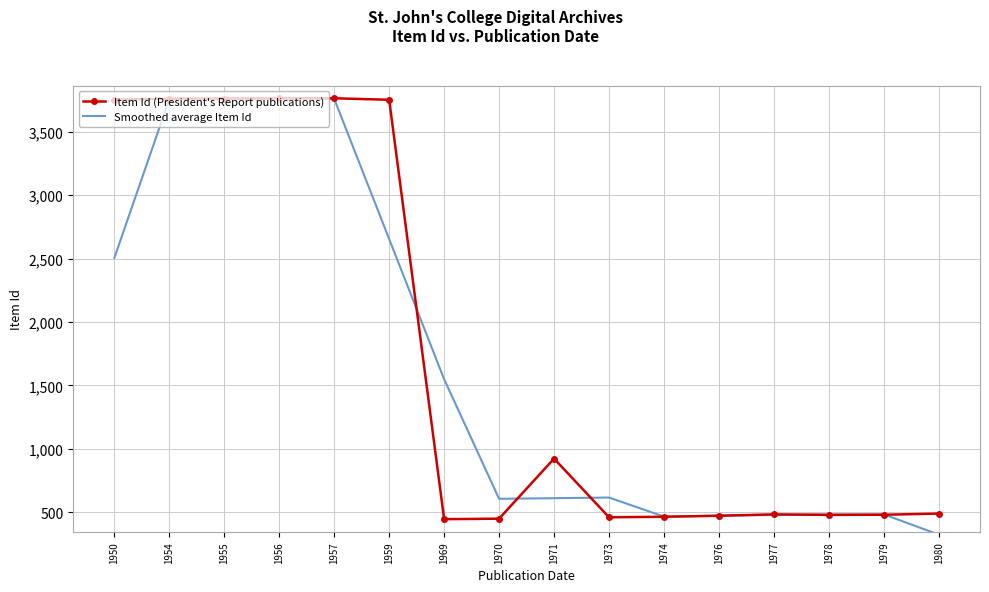

True or false: Smoothed average Item Id and Item Id (President's Report publications) intersect in this chart.

True